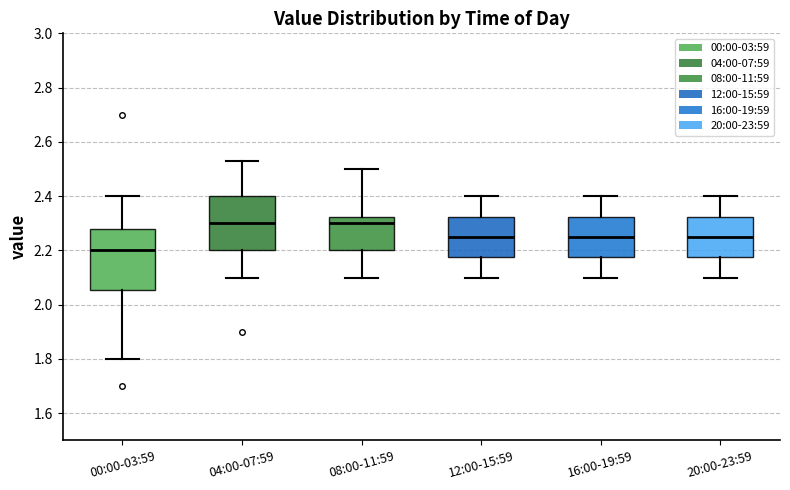

Reading left to right, transcribe this box plot: for each box, give where its median line is, the range the box spans, and where its two whiskers end, as read against the y-axis. The values are not printed on the chart, so give them approximately, as read against the axis.

00:00-03:59: median 2.20, box 2.06 to 2.28, whiskers 1.80 to 2.40
04:00-07:59: median 2.30, box 2.20 to 2.40, whiskers 2.10 to 2.54
08:00-11:59: median 2.30, box 2.20 to 2.32, whiskers 2.10 to 2.50
12:00-15:59: median 2.26, box 2.18 to 2.32, whiskers 2.10 to 2.40
16:00-19:59: median 2.26, box 2.18 to 2.32, whiskers 2.10 to 2.40
20:00-23:59: median 2.26, box 2.18 to 2.32, whiskers 2.10 to 2.40